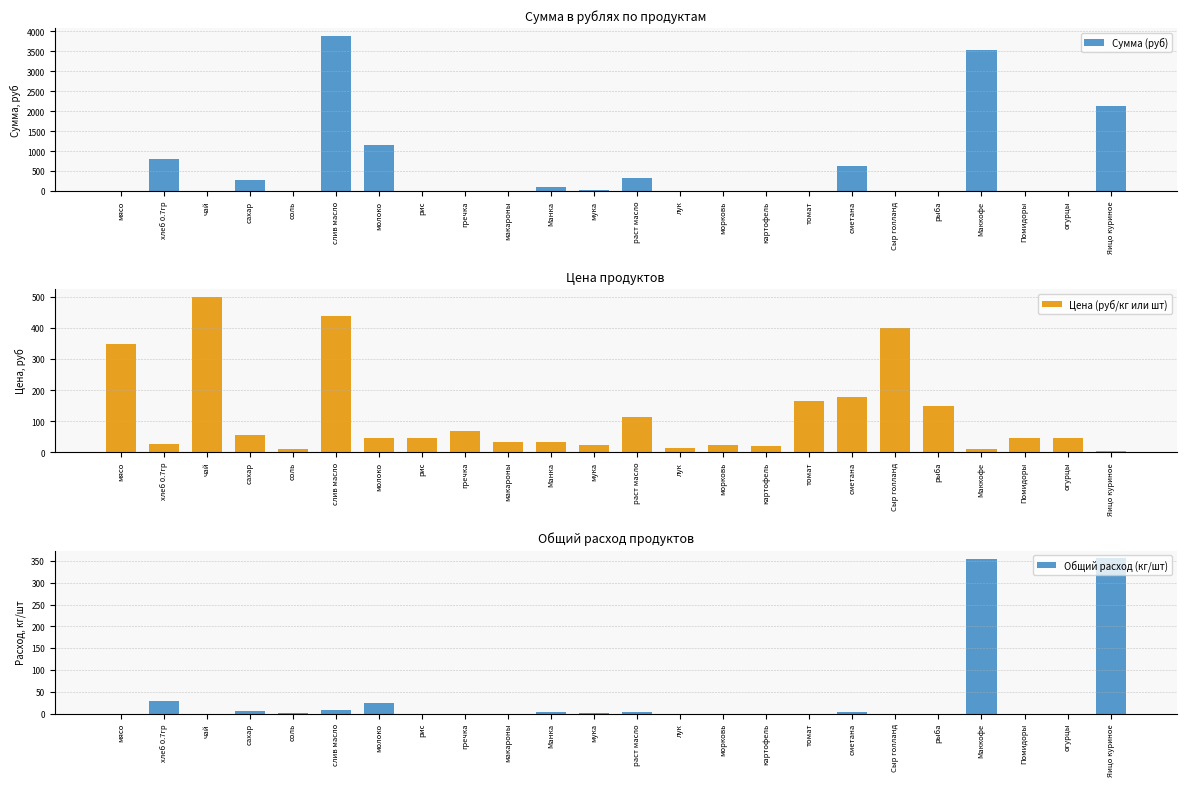

The Сумма (руб) series shows 637.2 at сметана. True or false?

True